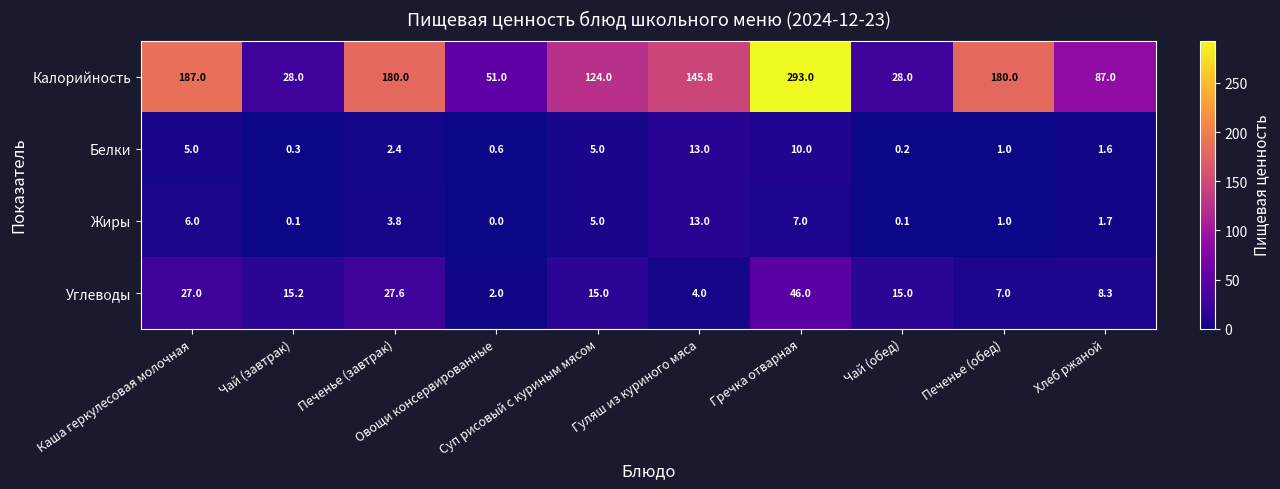

What is the average value of the Жиры series?

3.8